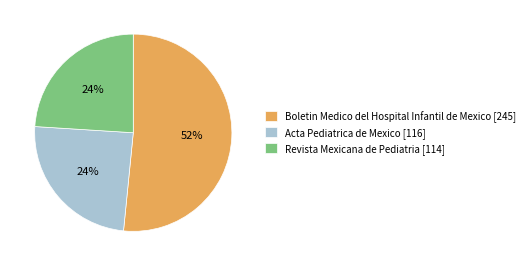

Do Revista Mexicana de Pediatria [114] and Acta Pediatrica de Mexico [116] together represent more than half of the pie?

No